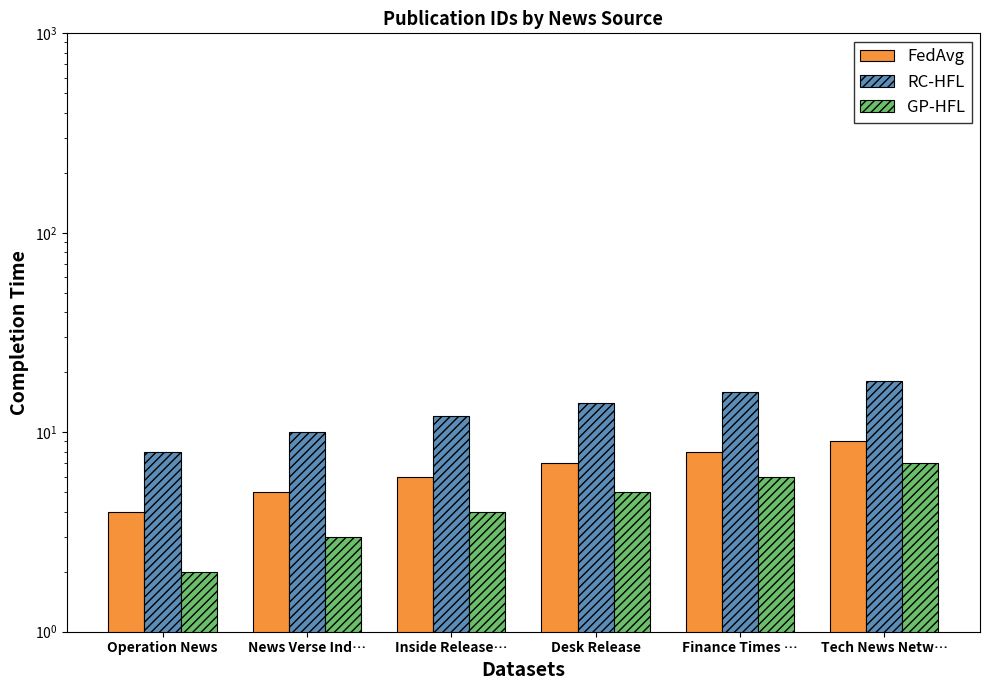

True or false: GP-HFL has a value of 5 at Desk Release.

True